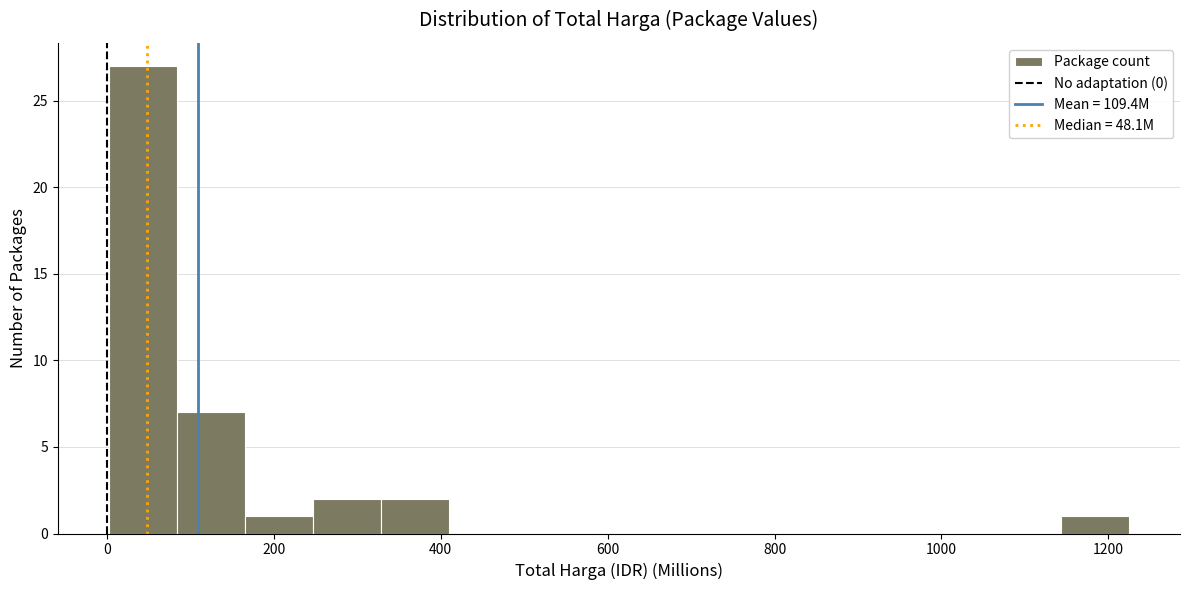

Reading left to right, transcribe this chart: for each bar, give the range it covers on the x-axis and its height. Neither the bar edges nor the heights are printed on the chart, so give them approximately, as read against the axes.

0 to 80: 27
80 to 160: 7
160 to 240: 1
240 to 320: 2
320 to 400: 2
400 to 500: 0
500 to 580: 0
580 to 660: 0
660 to 740: 0
740 to 820: 0
820 to 900: 0
900 to 980: 0
980 to 1060: 0
1060 to 1140: 0
1140 to 1220: 1